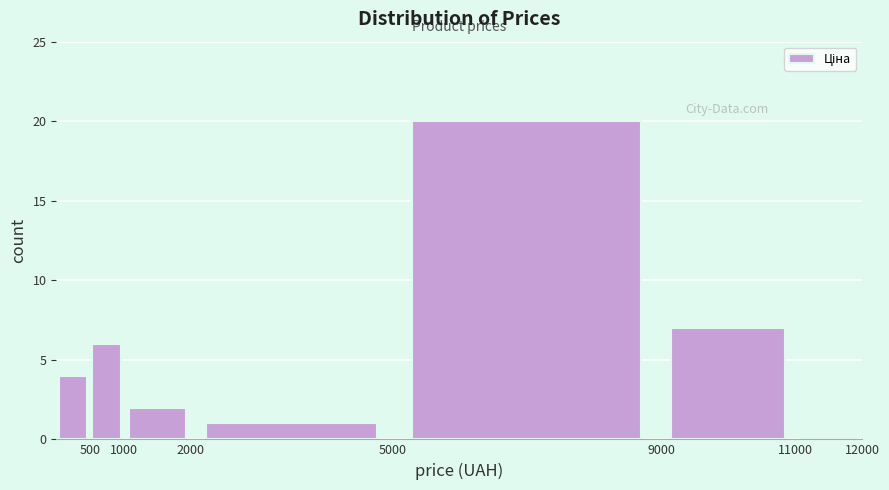

How tall is the bar that spans 5000 to 9000 on the x-axis? The values are not printed on the chart, so give them approximately, as read against the axis.

20